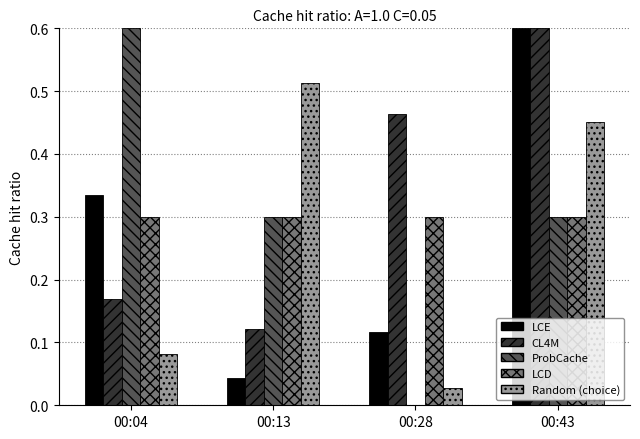

What is the maximum value shown in the chart?

0.6